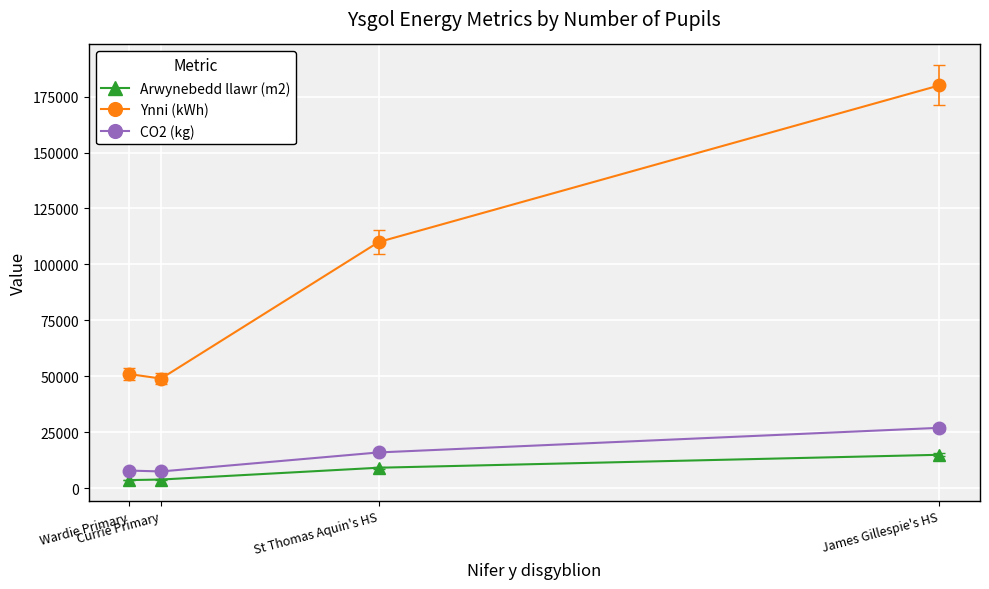

What is the highest value of the Ynni (kWh) series?

180000